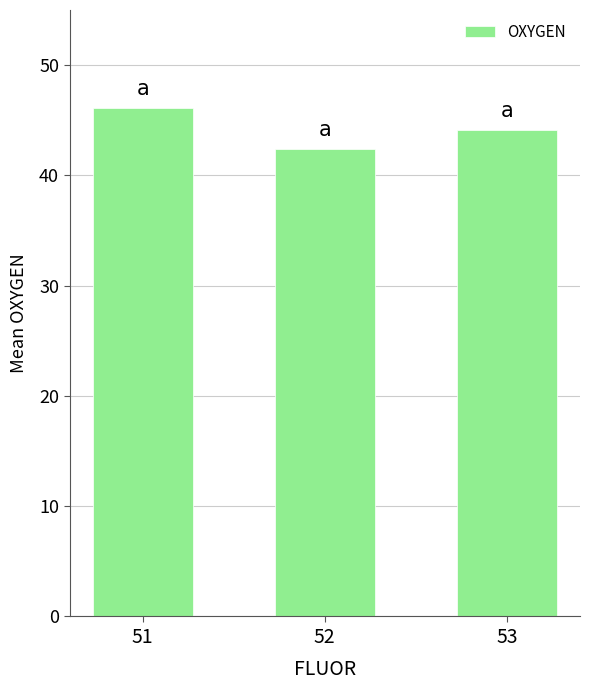

List the labels in order of value, smallest first.

52, 53, 51